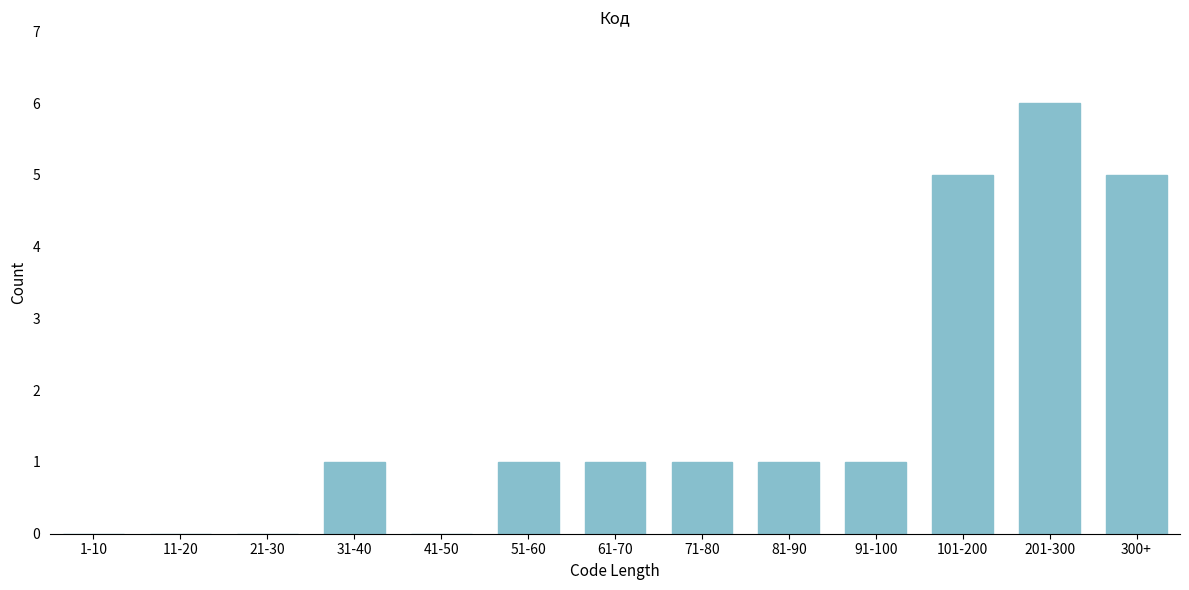

Reading right to left, list all the values displayed in this chart.

300+=5	201-300=6	101-200=5	91-100=1	81-90=1	71-80=1	61-70=1	51-60=1	41-50=0	31-40=1	21-30=0	11-20=0	1-10=0